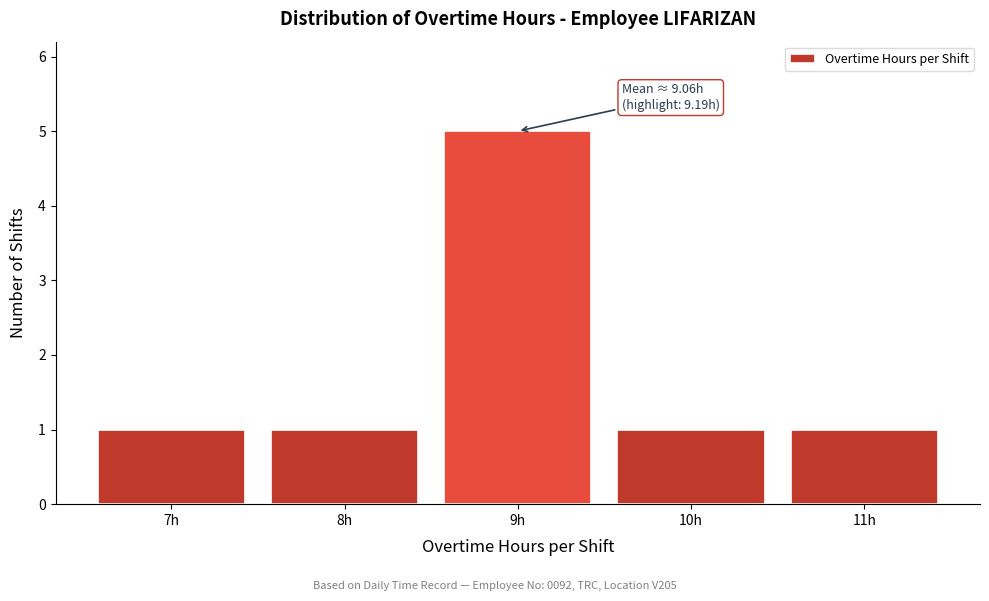

Reading right to left, extract all data points from this chart.

11h=1	10h=1	9h=5	8h=1	7h=1